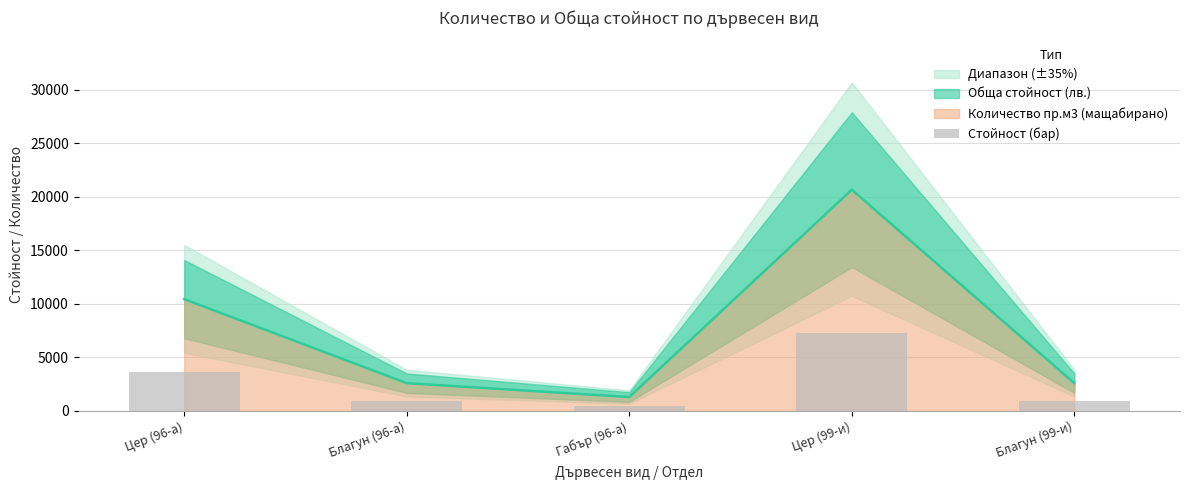

What is the sum of all values?

13154.4